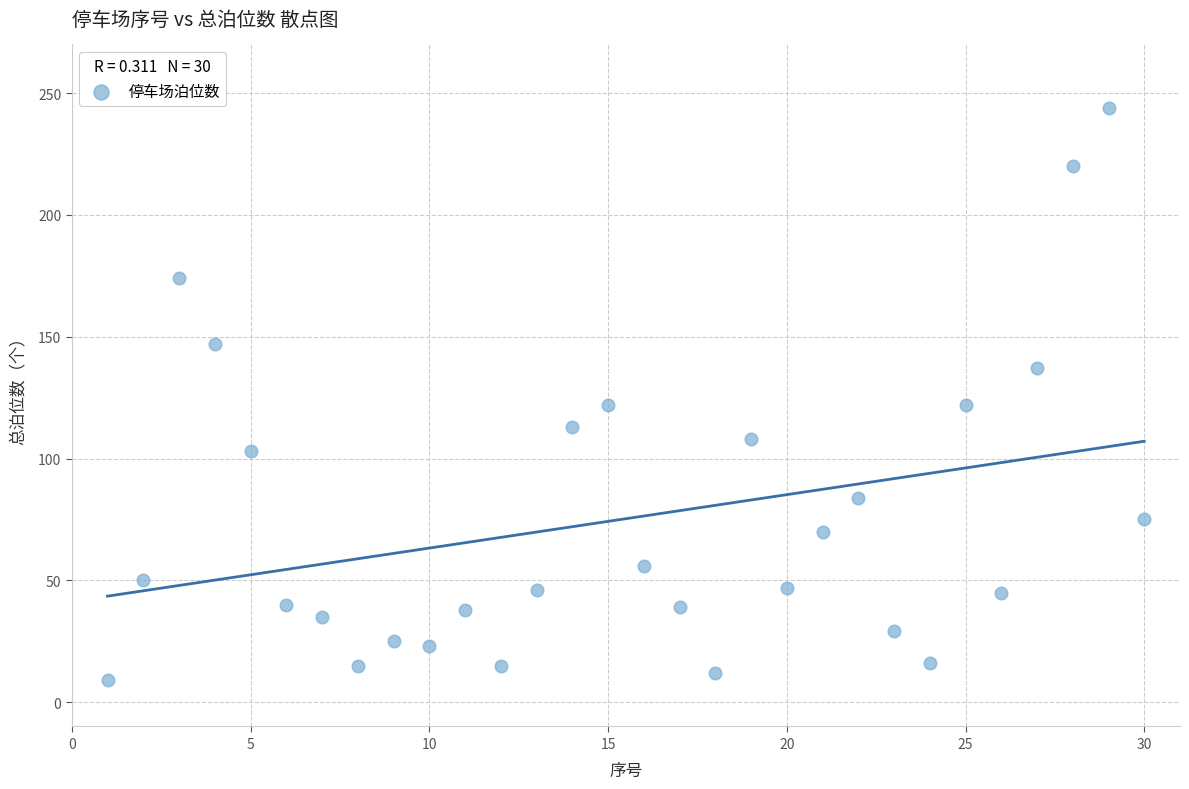

How many points are shown in the scatter plot?

30